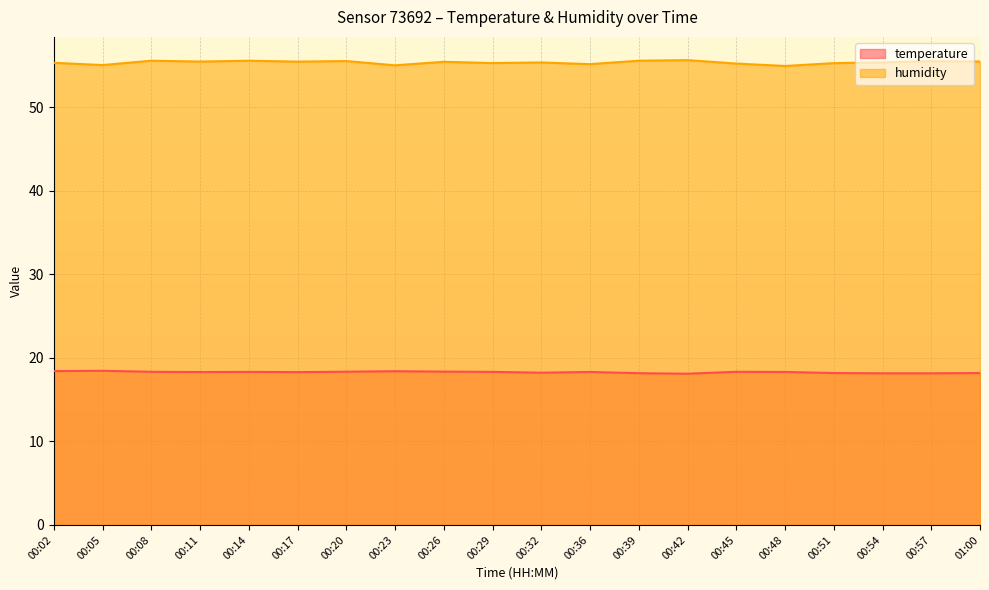

True or false: humidity and temperature intersect in this chart.

False